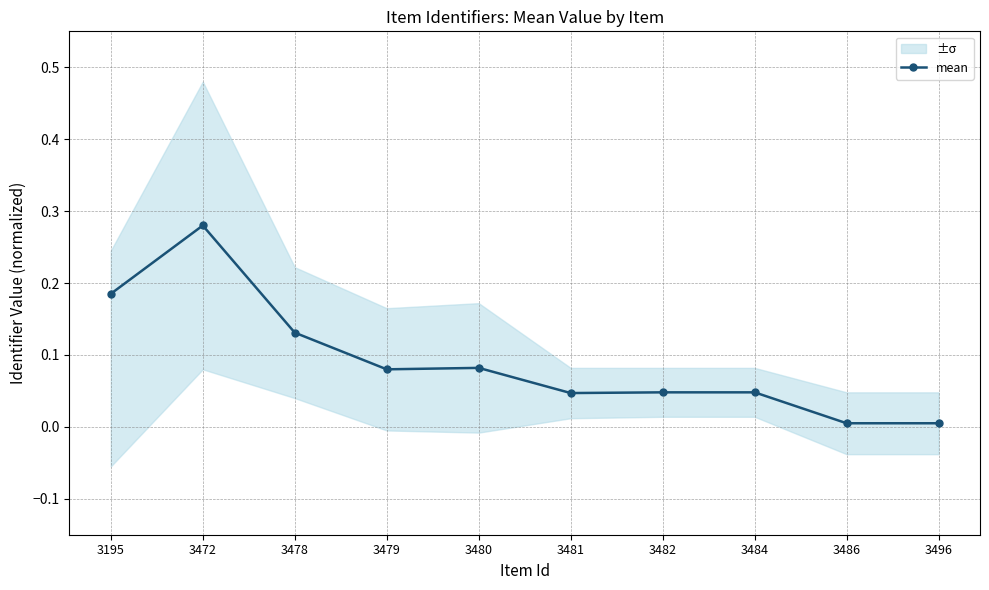

What is the maximum value shown in the chart?

0.3